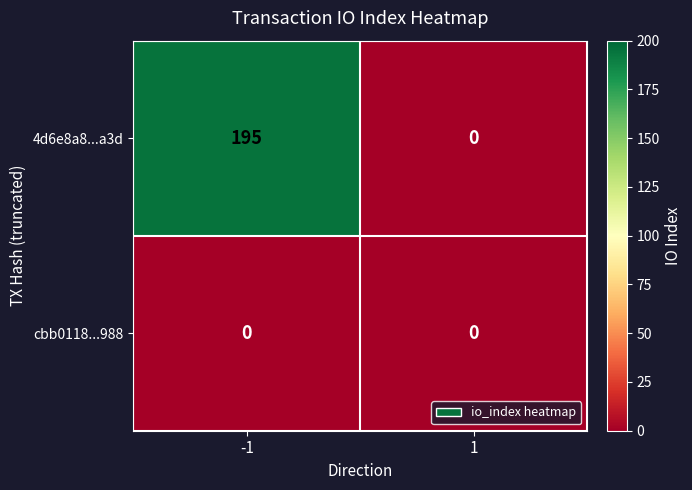

How many data points does each series have?

2